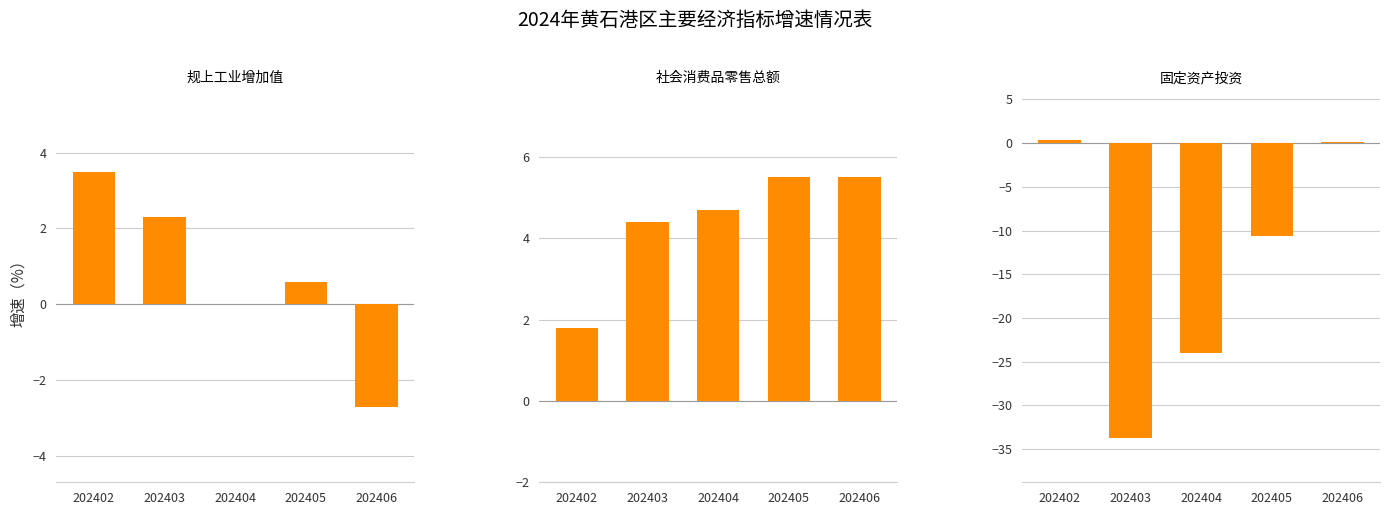

Which series changed the most between 202403 and 202405?

固定资产投资增速（%）